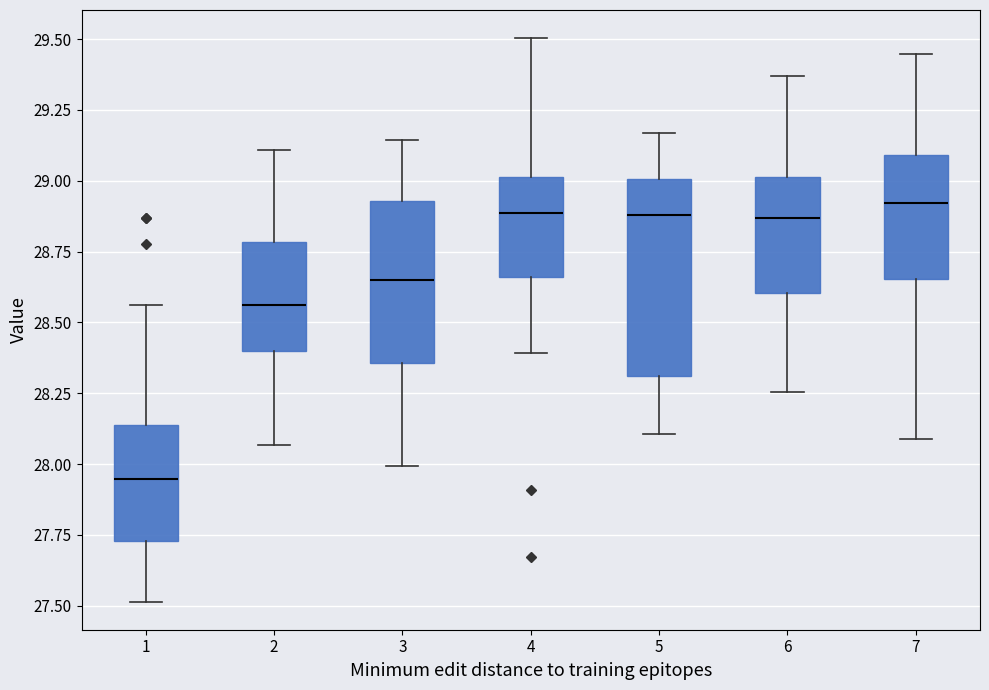

Comparing the boxes themselves (not the whiskers), which one is the tallest?

5